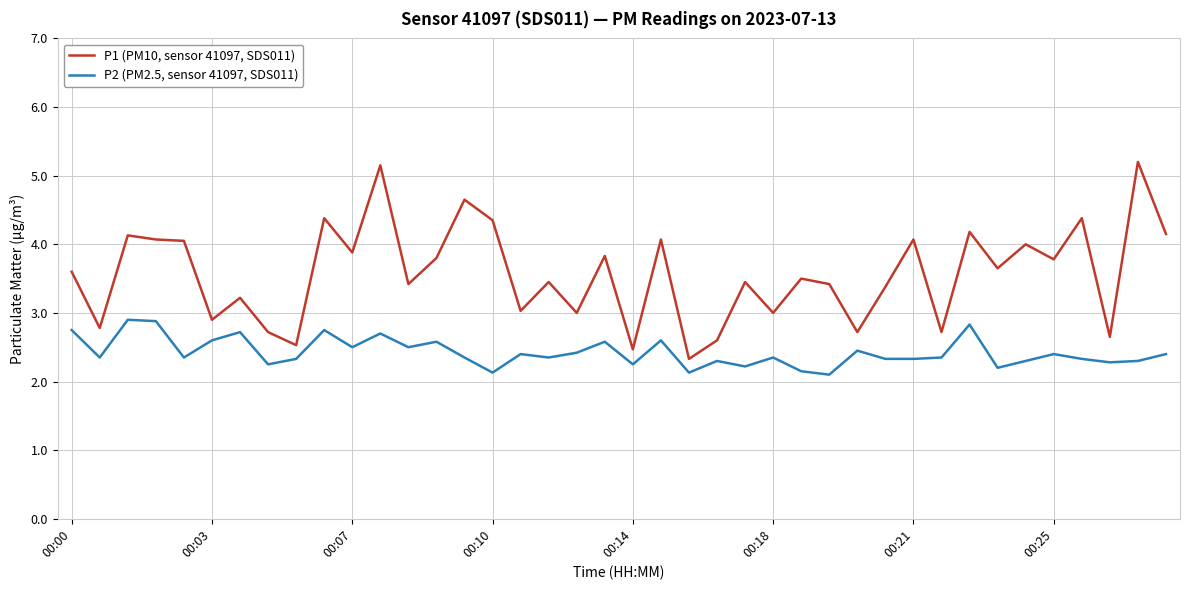

True or false: P1 (PM10, sensor 41097, SDS011) and P2 (PM2.5, sensor 41097, SDS011) intersect in this chart.

False